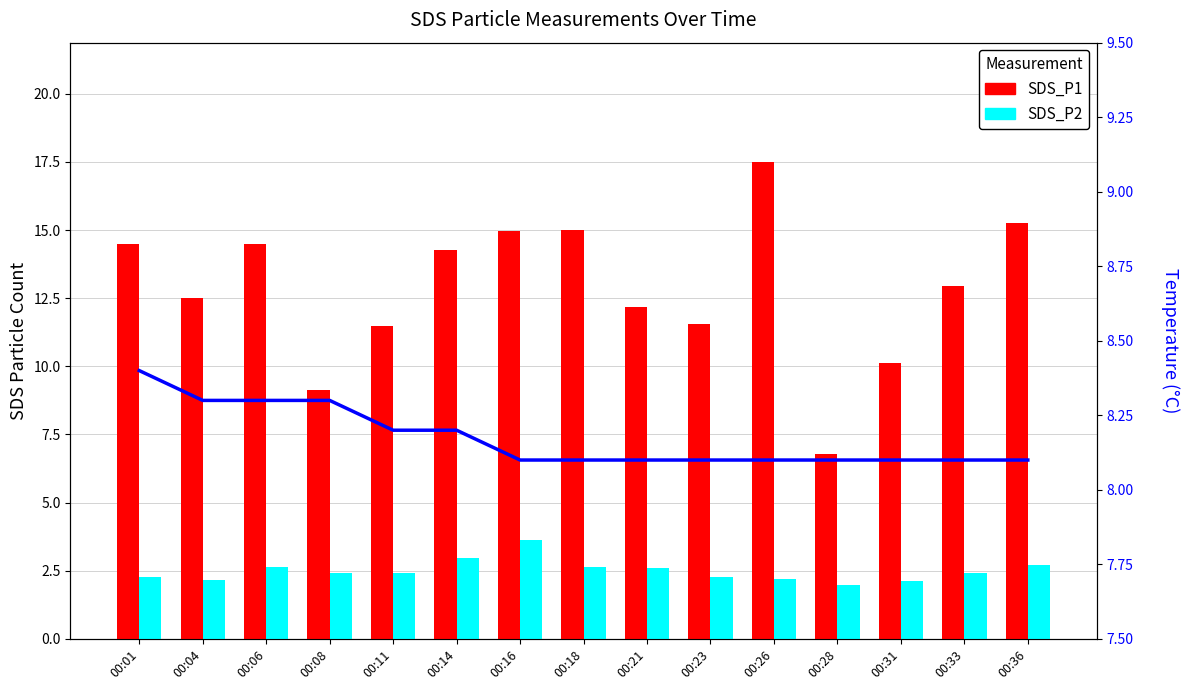

Reading left to right, list all the values displayed in this chart.

SDS_P1: 00:01=14.5	00:04=12.5	00:06=14.5	00:08=9.2	00:11=11.5	00:14=14.3	00:16=15.0	00:18=15.0	00:21=12.2	00:23=11.6	00:26=17.5	00:28=6.8	00:31=10.1	00:33=12.9	00:36=15.3
SDS_P2: 00:01=2.3	00:04=2.1	00:06=2.6	00:08=2.4	00:11=2.4	00:14=3.0	00:16=3.6	00:18=2.6	00:21=2.6	00:23=2.3	00:26=2.2	00:28=2.0	00:31=2.1	00:33=2.4	00:36=2.7
Temp: 00:01=8.4	00:04=8.3	00:06=8.3	00:08=8.3	00:11=8.2	00:14=8.2	00:16=8.1	00:18=8.1	00:21=8.1	00:23=8.1	00:26=8.1	00:28=8.1	00:31=8.1	00:33=8.1	00:36=8.1